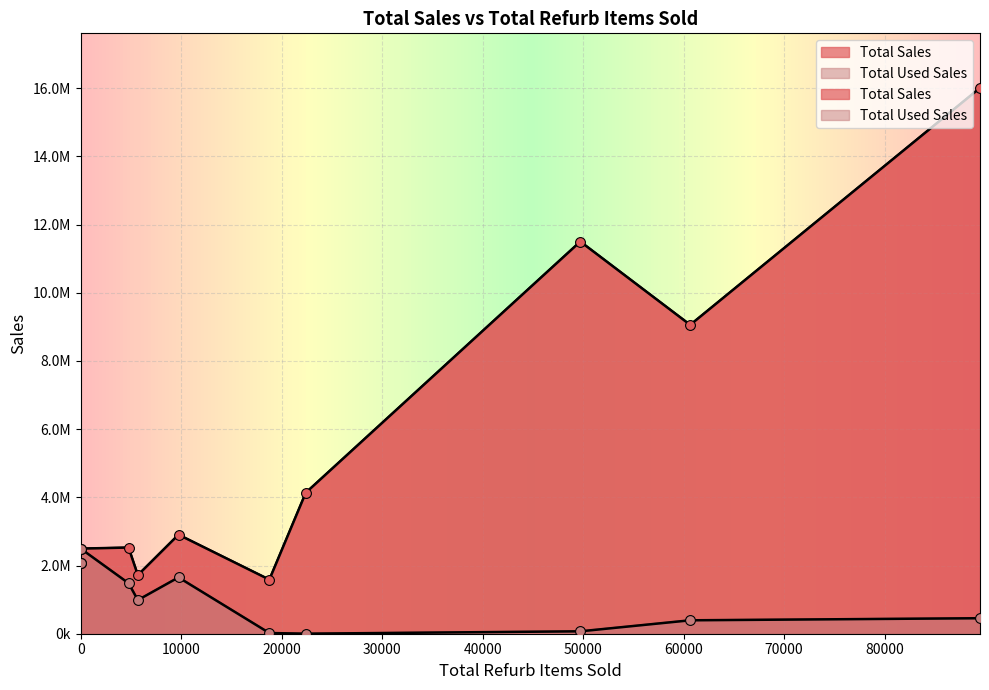

Which series reaches the minimum Y coordinate?

Total Used Sales